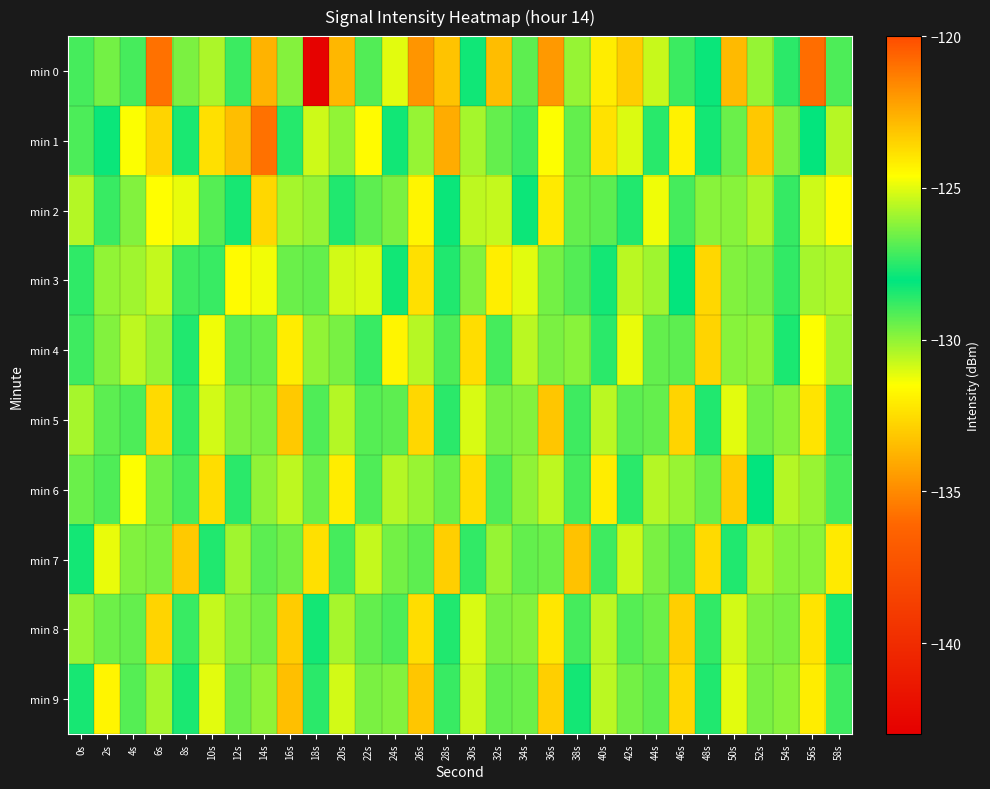

Rank the series by their maximum value, from highest to lowest.

min 0, min 1, min 3, min 2, min 4, min 6, min 7, min 8, min 5, min 9